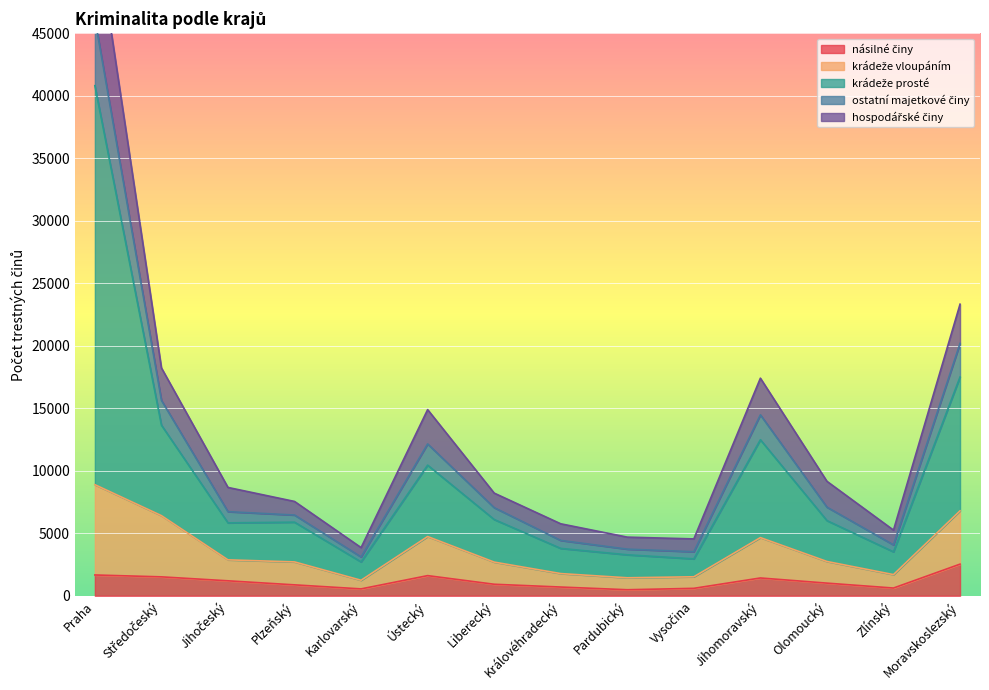

True or false: krádeže prosté and násilné činy cross at least once.

False